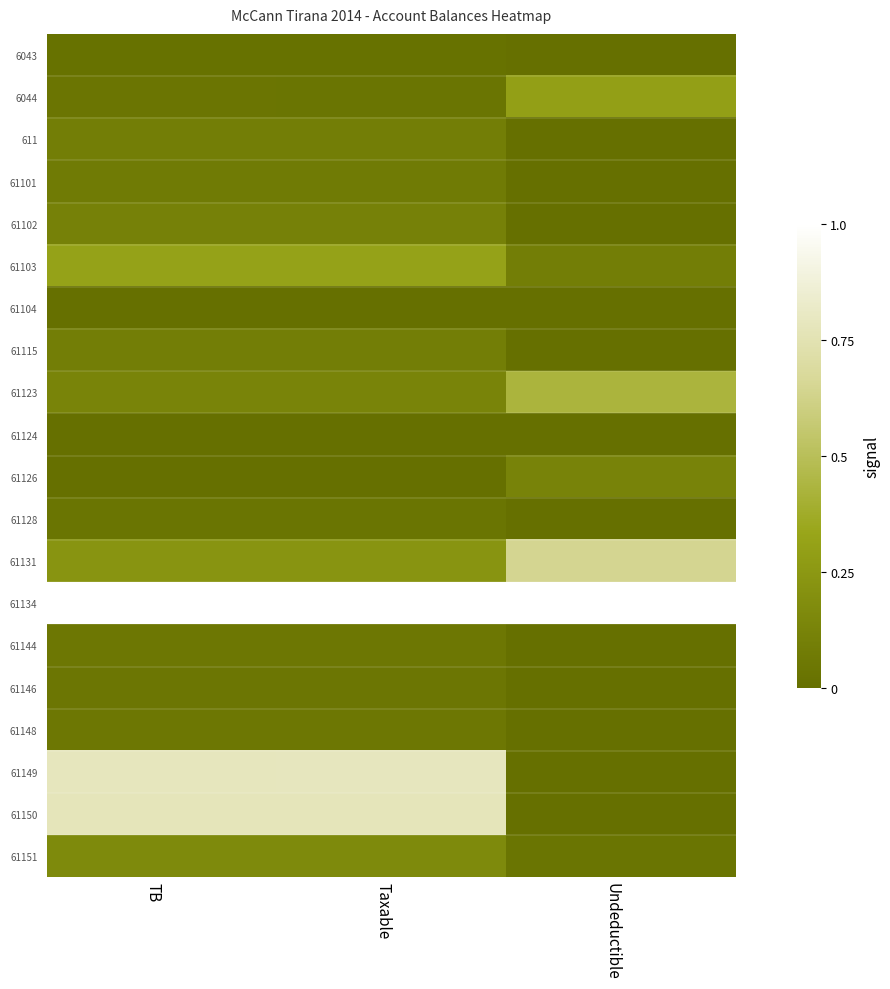

Reading left to right, what are all the values shown in this chart?

6043: TB=0.0	Taxable=0.0	Undeductible=0.0
6044: TB=0.0	Taxable=0.0	Undeductible=0.3
611: TB=0.1	Taxable=0.1	Undeductible=0.0
61101: TB=0.1	Taxable=0.1	Undeductible=0.0
61102: TB=0.1	Taxable=0.1	Undeductible=0.0
61103: TB=0.3	Taxable=0.3	Undeductible=0.1
61104: TB=0.0	Taxable=0.0	Undeductible=0.0
61115: TB=0.1	Taxable=0.1	Undeductible=0.0
61123: TB=0.1	Taxable=0.1	Undeductible=0.4
61124: TB=0.0	Taxable=0.0	Undeductible=0.0
61126: TB=0.0	Taxable=0.0	Undeductible=0.1
61128: TB=0.0	Taxable=0.0	Undeductible=0.0
61131: TB=0.2	Taxable=0.2	Undeductible=0.6
61134: TB=1.0	Taxable=1.0	Undeductible=1.0
61144: TB=0.0	Taxable=0.0	Undeductible=0.0
61146: TB=0.0	Taxable=0.0	Undeductible=0.0
61148: TB=0.0	Taxable=0.0	Undeductible=0.0
61149: TB=0.8	Taxable=0.8	Undeductible=0.0
61150: TB=0.8	Taxable=0.8	Undeductible=0.0
61151: TB=0.2	Taxable=0.2	Undeductible=0.0